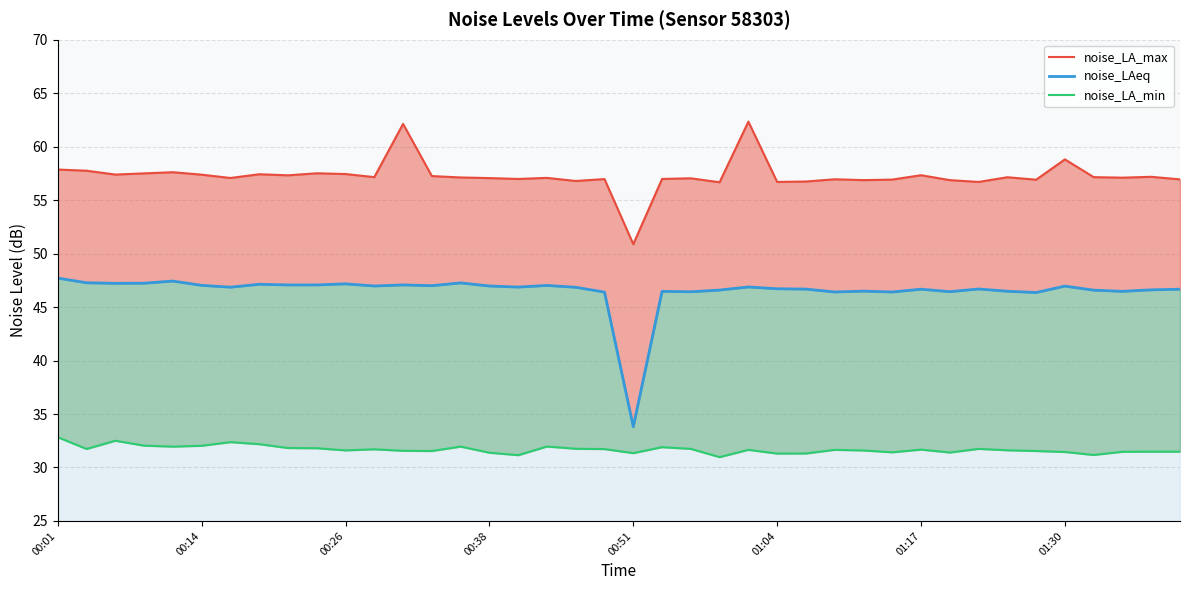

Rank the series by their average value, from lowest to highest.

noise_LA_min, noise_LAeq, noise_LA_max